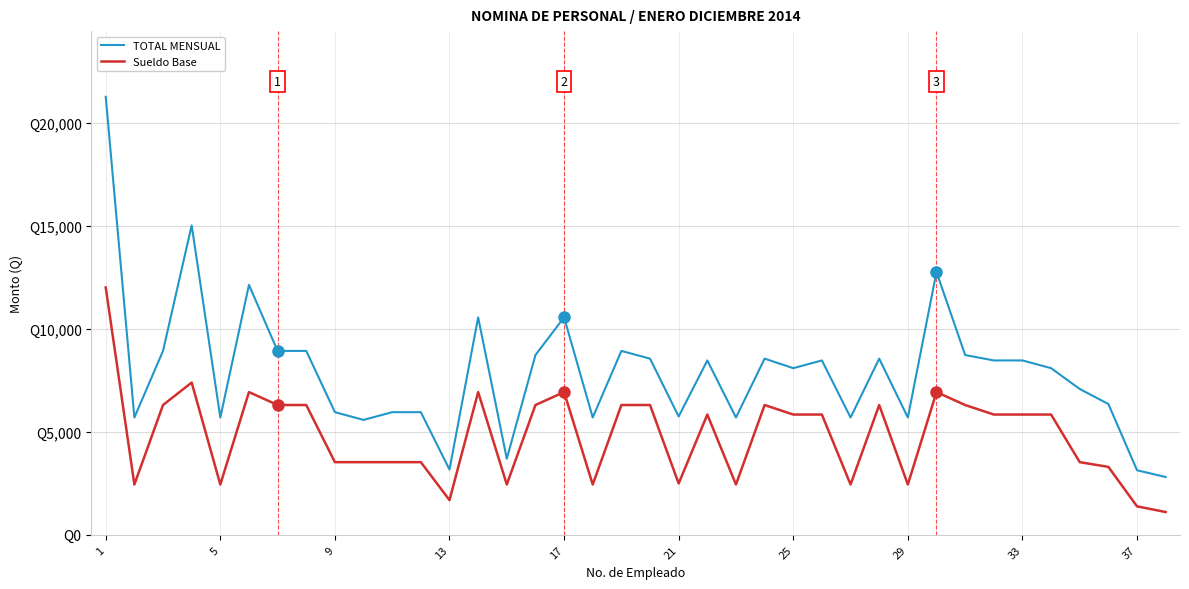

What is the sum of all TOTAL MENSUAL values?

300545